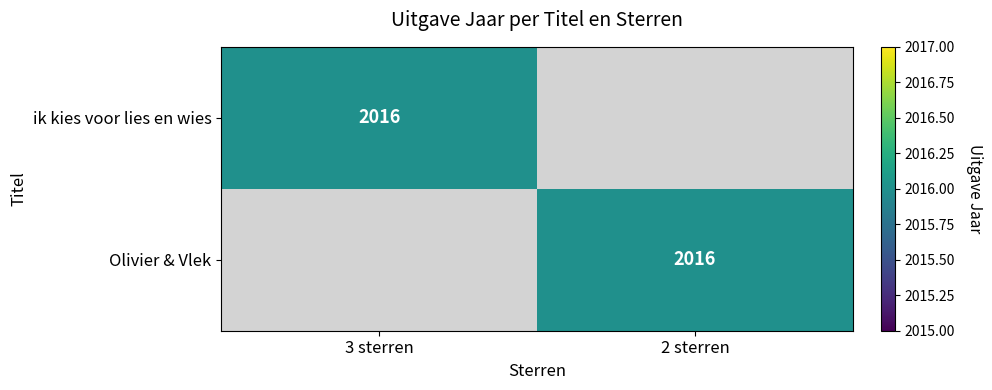

Is it true that Olivier & Vlek equals 821 at 2 sterren?

False